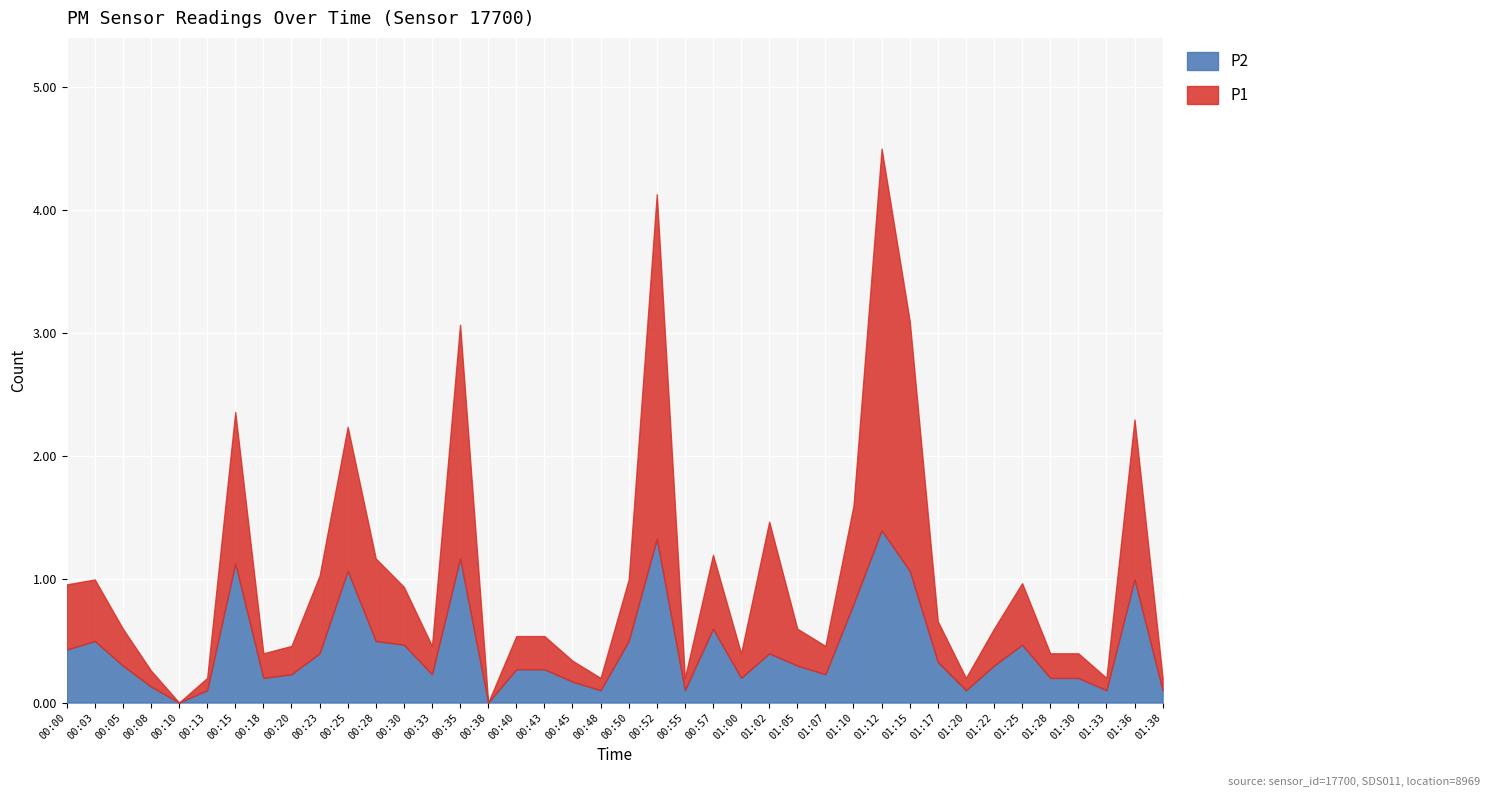

What is the difference between the maximum and second lowest values in the P2 series?

1.4